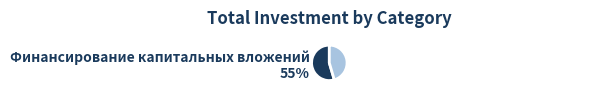

Which has a higher value, Финансирование капитальных вложений or Освоение капитальных вложений?

Финансирование капитальных вложений